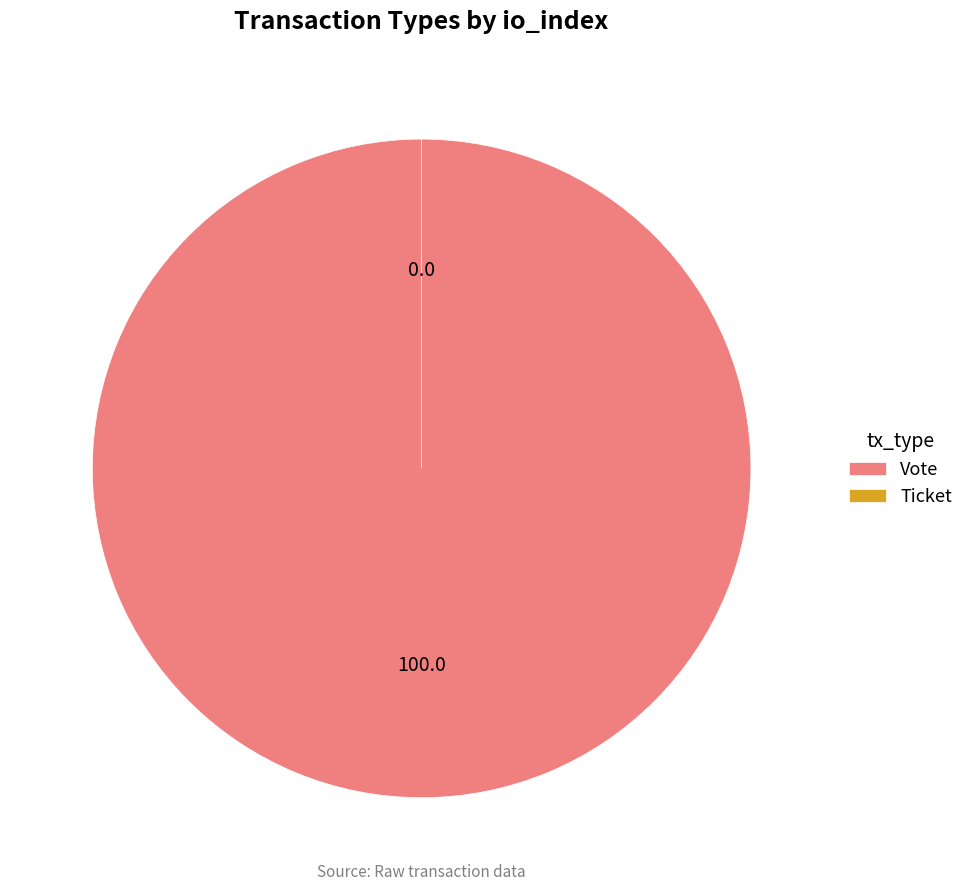

Which category has the smallest portion of the pie?

Ticket